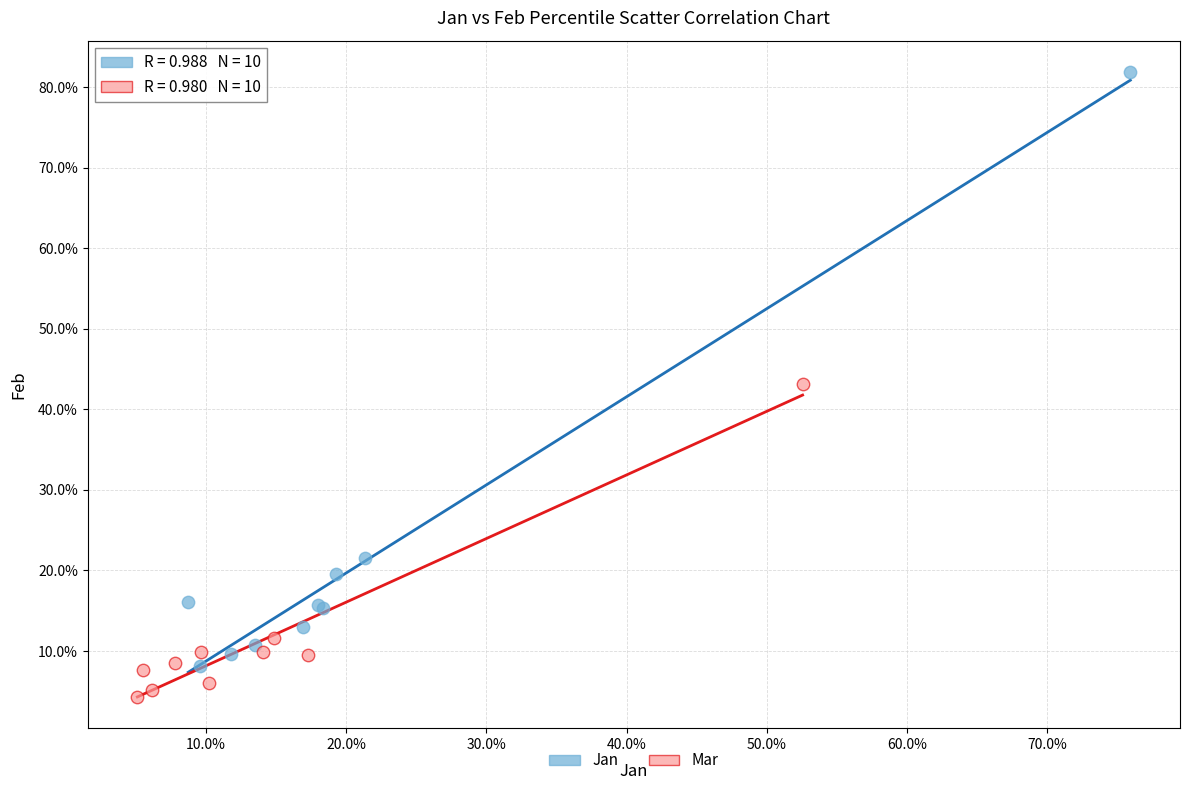

What are all the series names shown in the legend?

Jan, Mar